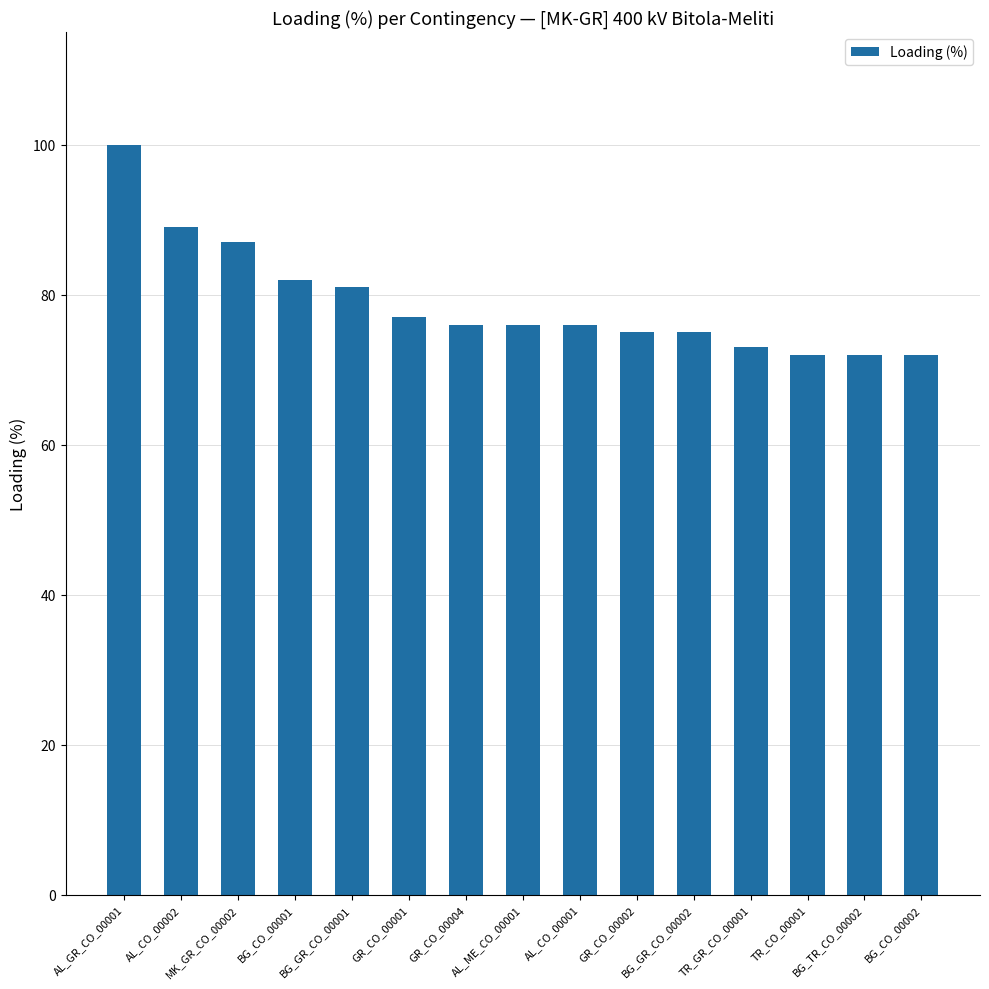

Reading left to right, transcribe all the data shown in this chart.

100	89	87	82	81	77	76	76	76	75	75	73	72	72	72